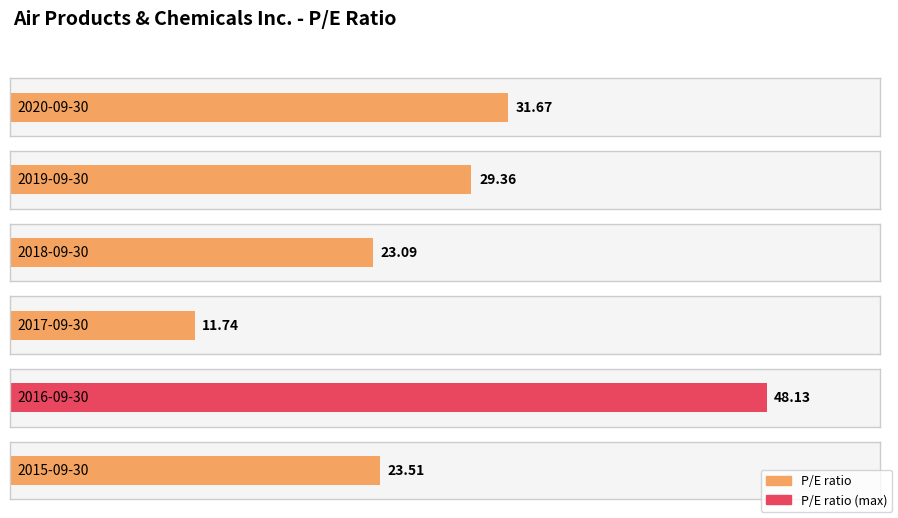

What is the label of the 3rd bar from the left?

2018-09-30